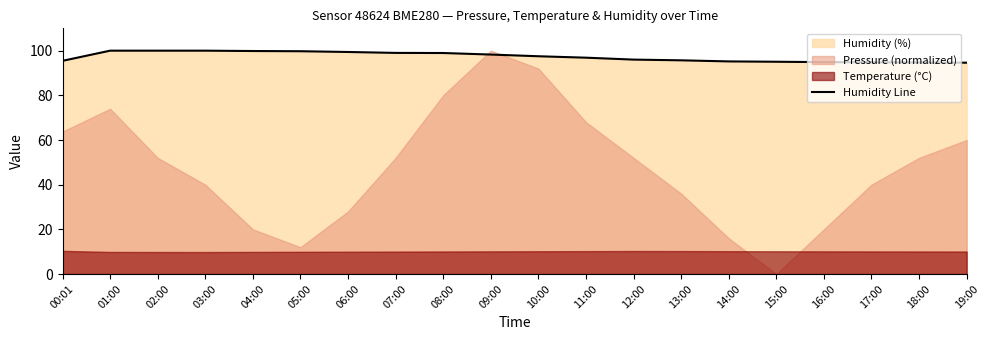

True or false: there are more than 2 points higher than both neighbors.

False